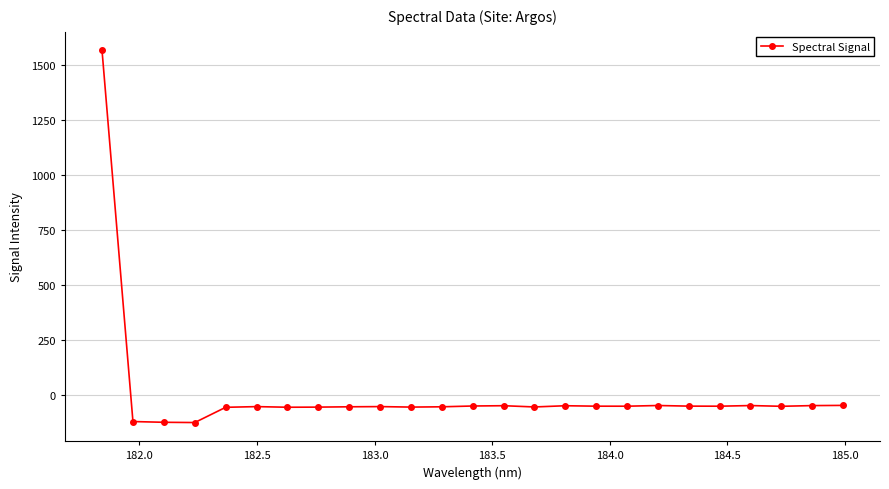

True or false: there are more than 1 points higher than both neighbors.

True